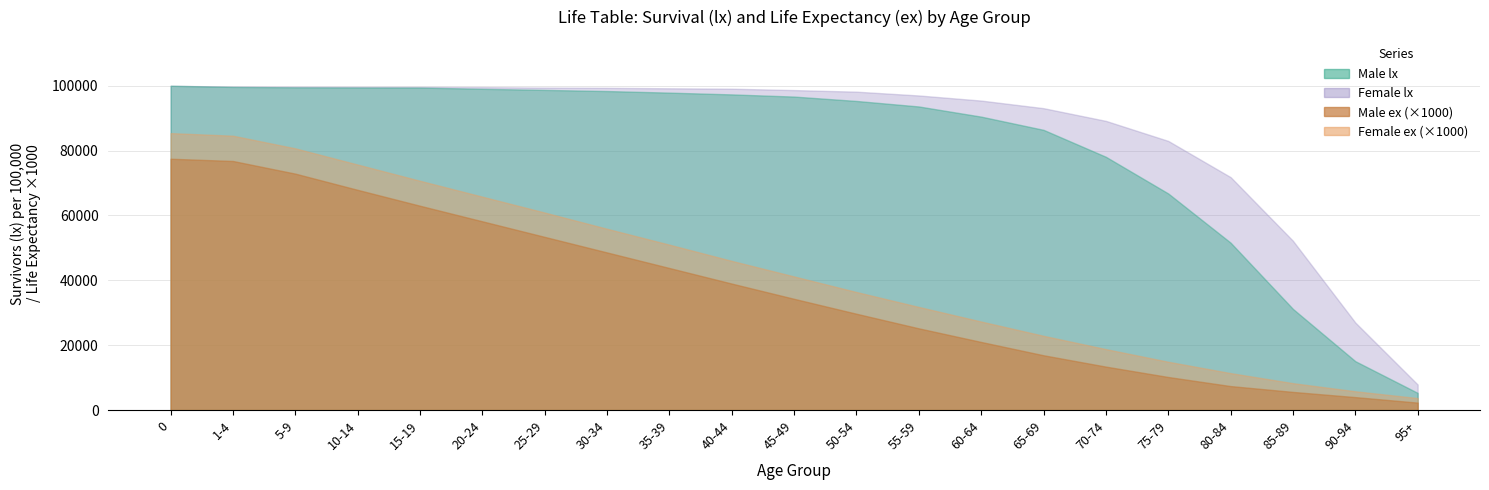

List the series in order of their peak value, lowest first.

Male ex, Female ex, Male lx, Female lx